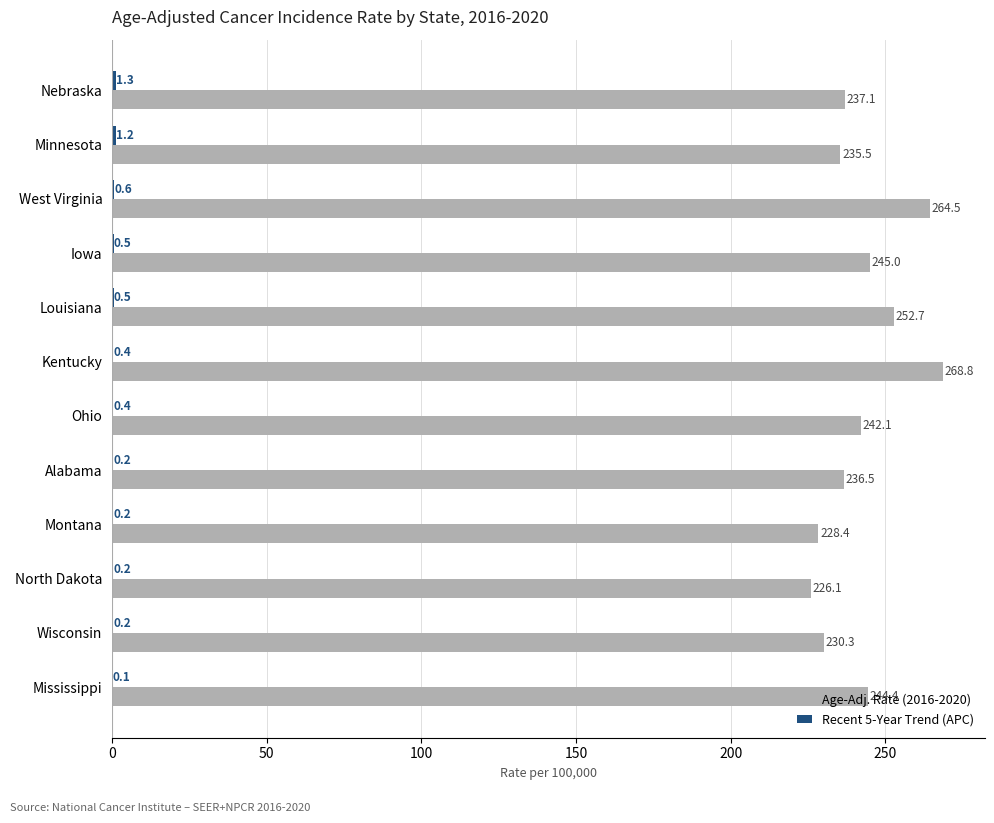

The value of Age-Adj. Rate (2016-2020) at Louisiana is 95.7. True or false?

False